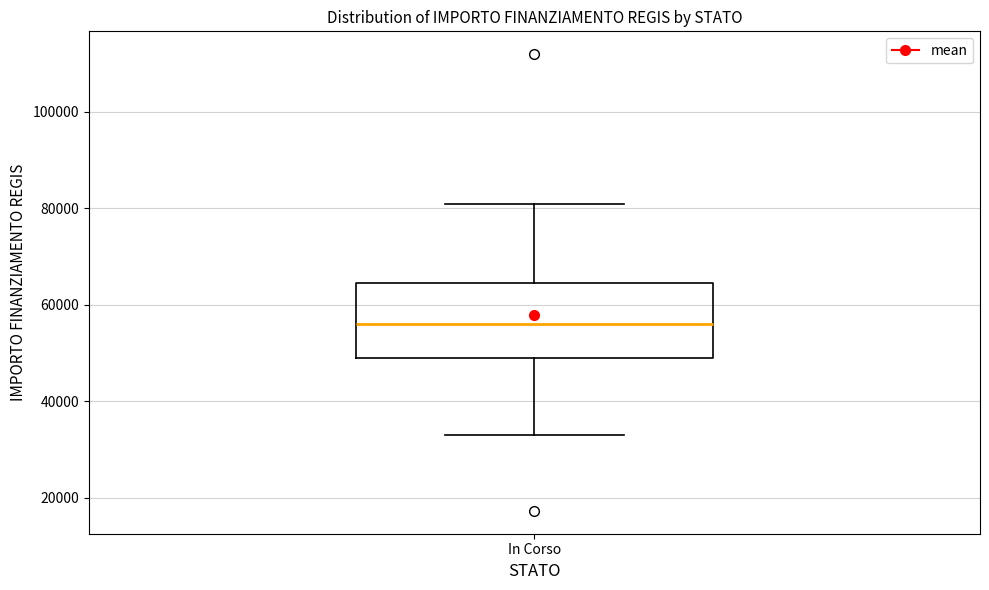

Transcribe this box plot: give where the median line is, the range the box spans, and where the two whiskers end, as read against the y-axis. The values are not printed on the chart, so give them approximately, as read against the axis.

median 56000, box 50000 to 64000, whiskers 32000 to 80000